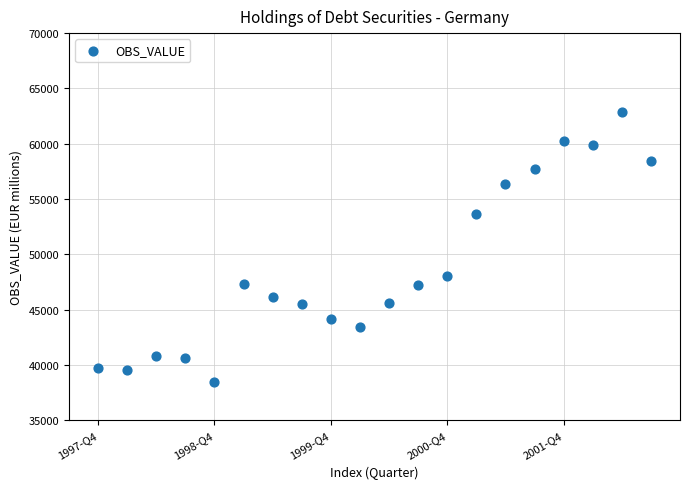

What Y value in the scatter plot is closest to 50664?

48027.0